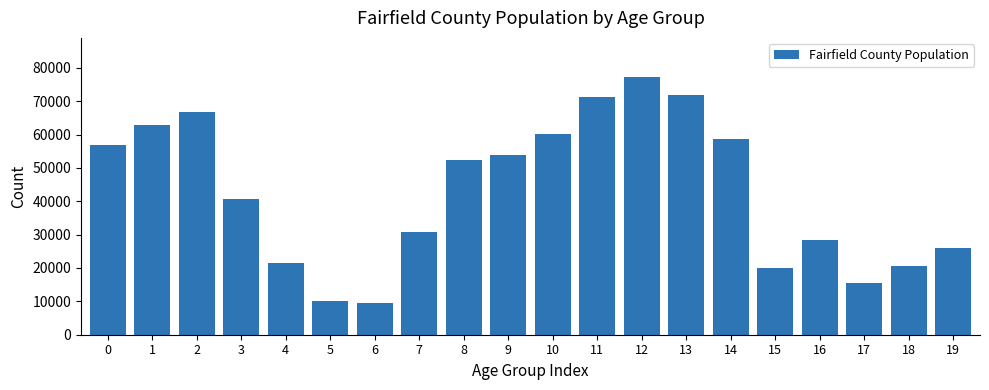

Reading left to right, extract all data points from this chart.

56899	62907	66606	40607	21585	10023	9580	30913	52251	53812	60121	71125	77362	71924	58614	19951	28474	15593	20712	26036